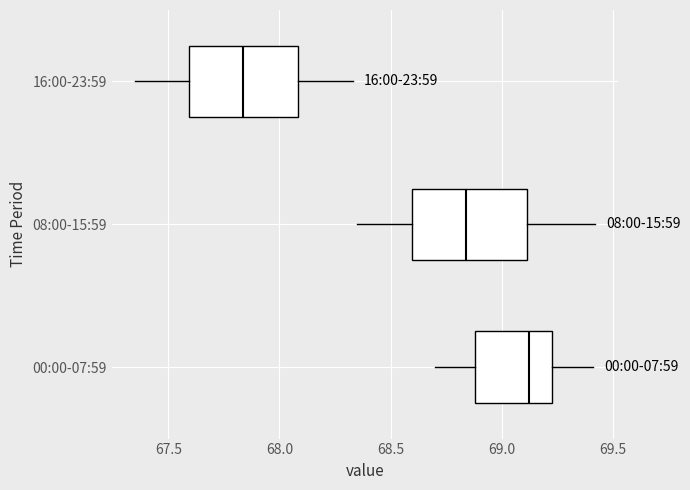

Reading bottom to top, read every box against the x-axis: the position of its median line, the range the box covers, and the ends of its whiskers. The values are not printed on the chart, so give them approximately, as read against the axis.

00:00-07:59: median 69.10, box 68.90 to 69.25, whiskers 68.70 to 69.40
08:00-15:59: median 68.85, box 68.60 to 69.10, whiskers 68.35 to 69.40
16:00-23:59: median 67.85, box 67.60 to 68.10, whiskers 67.35 to 68.35